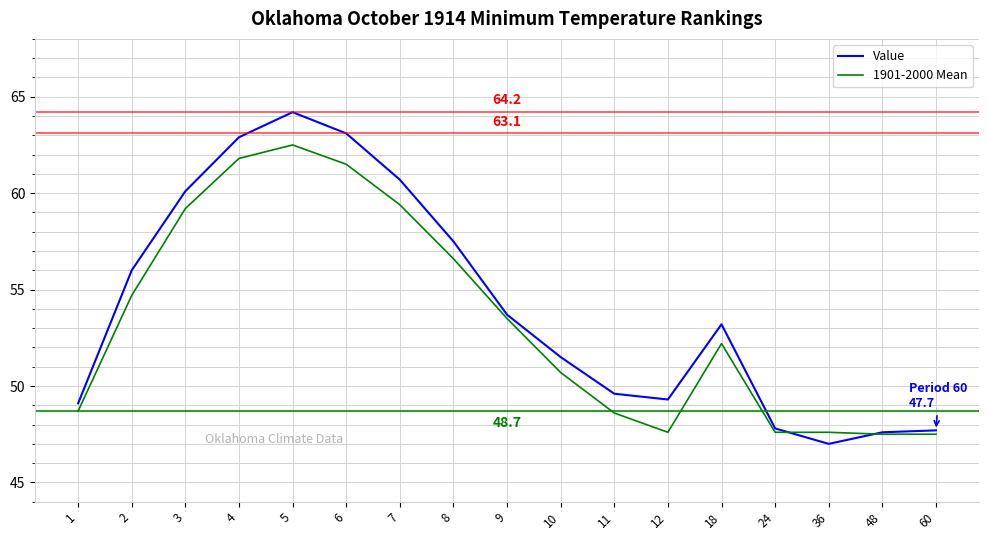

What is the sum of the 1901-2000 Mean values at 18 and 5?

114.7